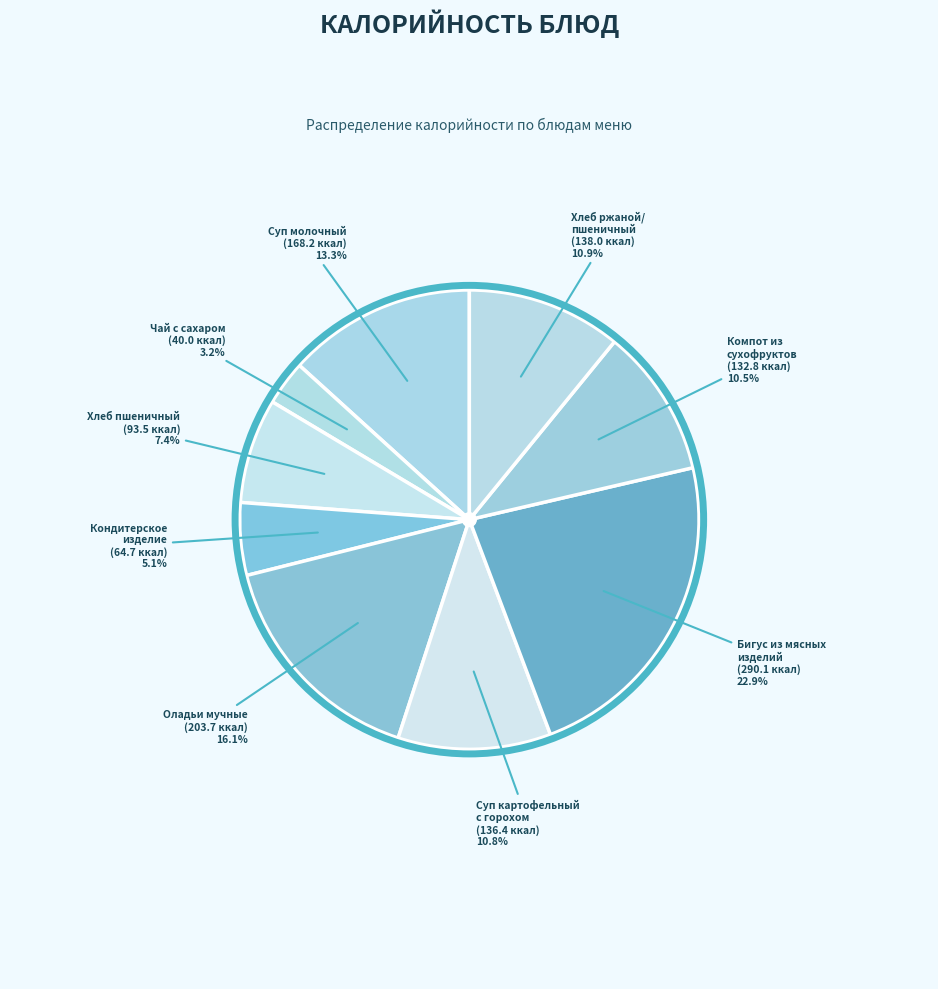

Rank the categories by value from highest to lowest.

Бигус из мясных изделий, Оладьи мучные с молоком сгущеным, Суп молочный с макаронными изделиями, Хлеб ржаной/хлеб пшеничный, Суп картофельный с горохом, Компот из сухофруктов, Хлеб пшеничный, Кондитерское изделие, Чай с сахаром